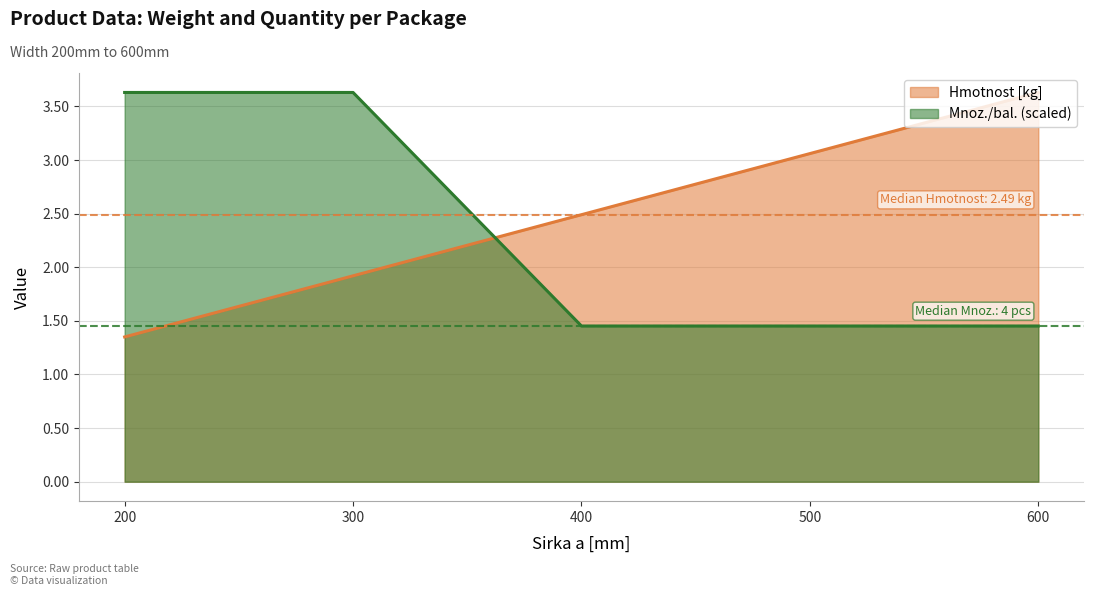

Where is Mnoz./bal. nearest to the value 2?

400